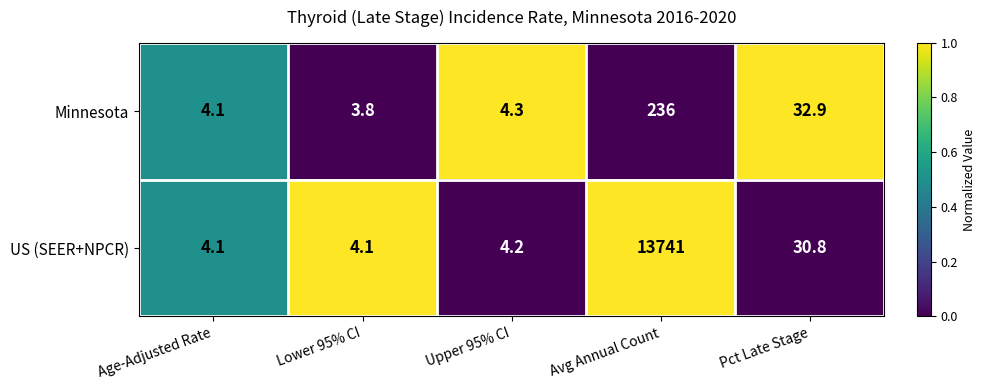

At which category is the sum across all series the highest?

Avg Annual Count